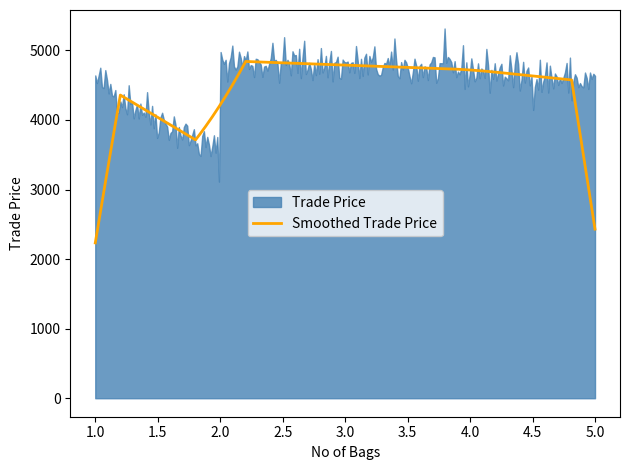

Does the chart display data point markers on the line(s)?

No